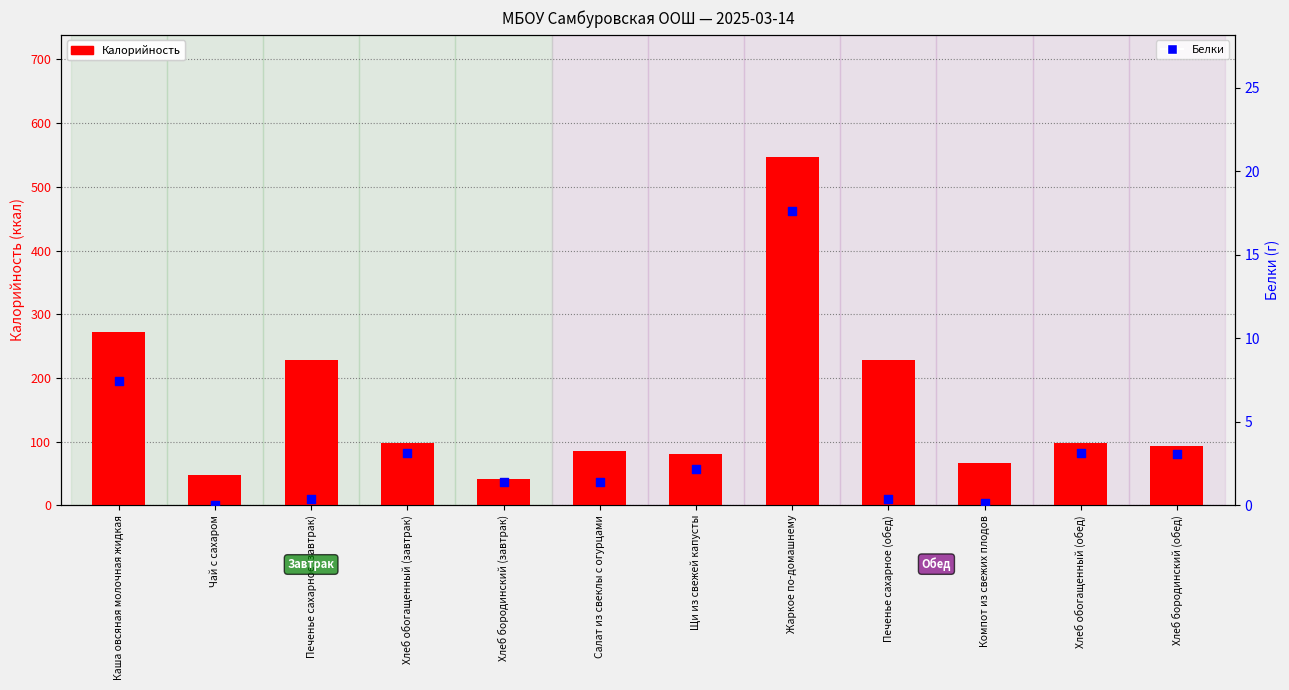

Which series has the largest Y range (max minus min)?

Калорийность